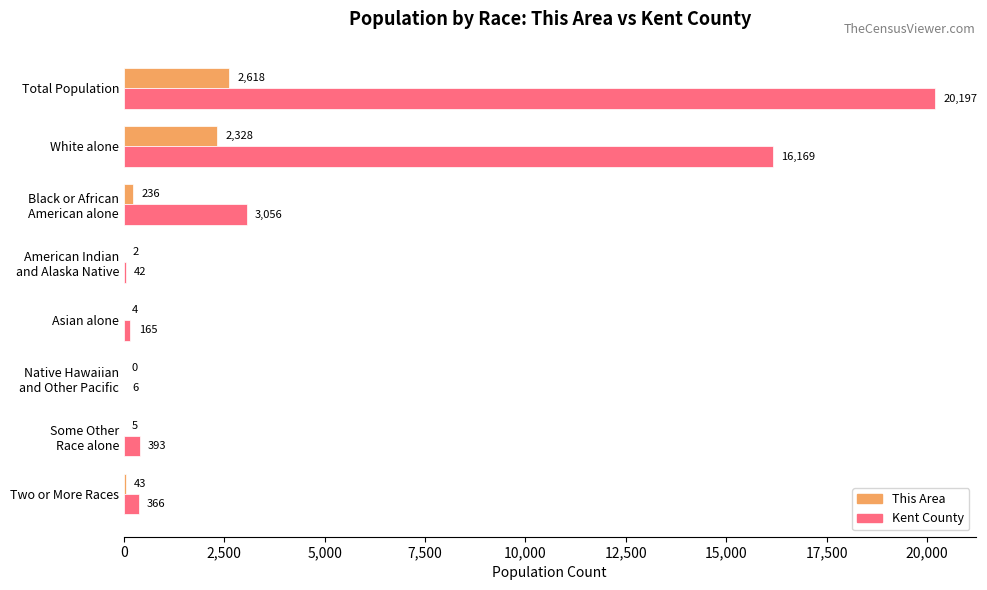

The value of This Area at Two or More Races is 43. True or false?

True